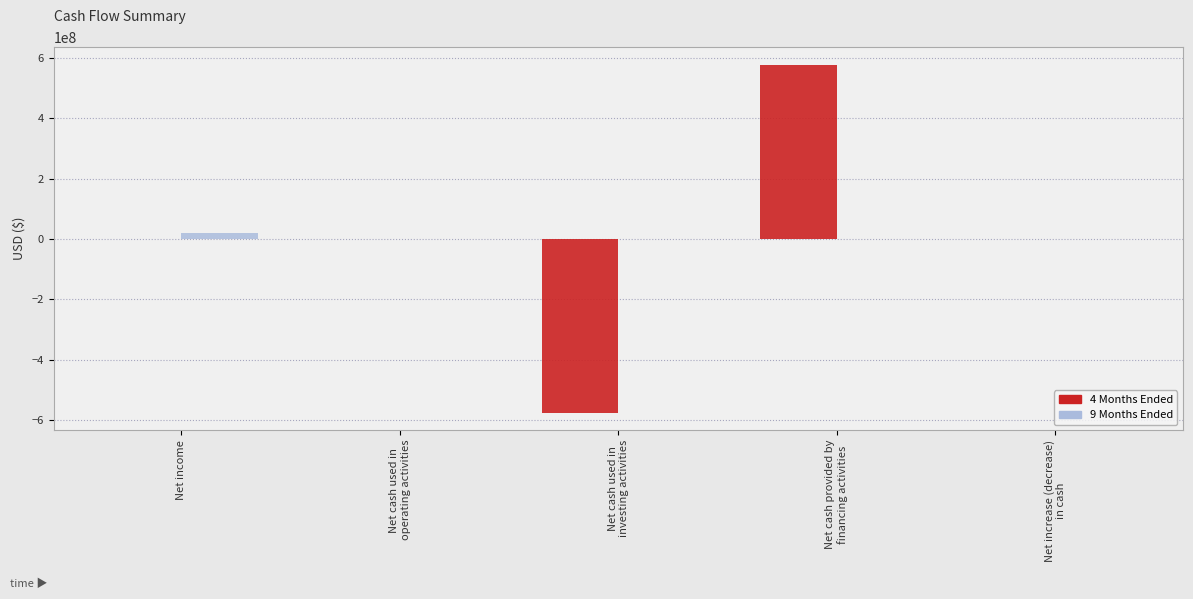

Does the chart contain stacked bars?

No